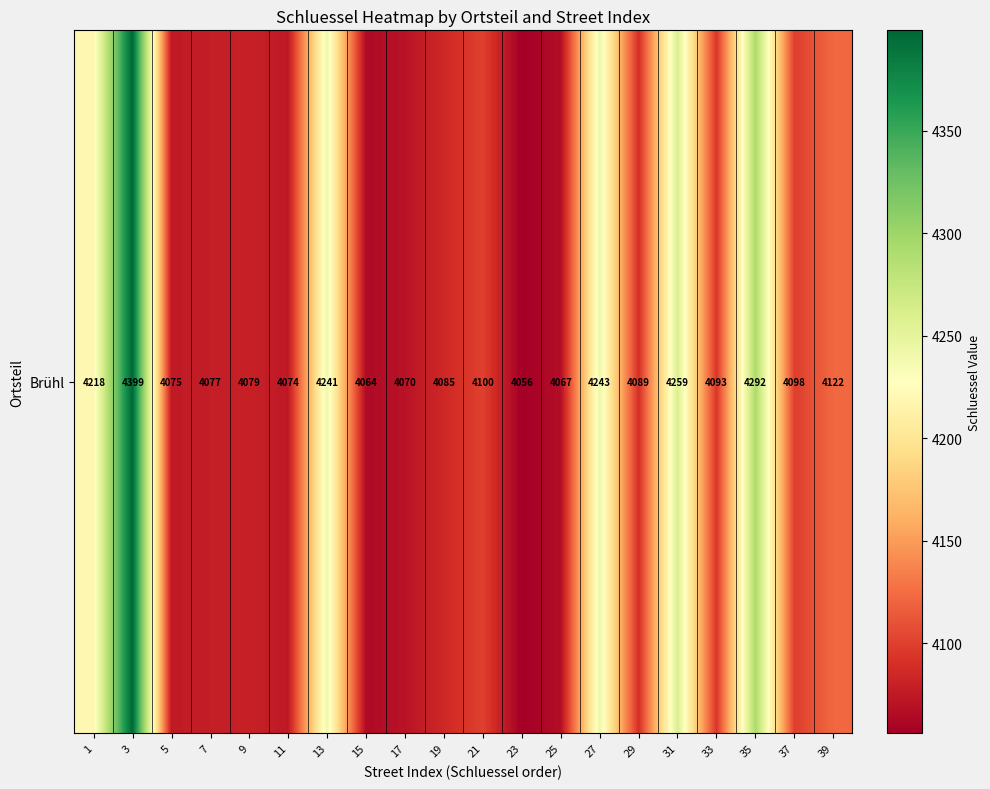

List the labels in order of value, smallest first.

23, 15, 25, 17, 11, 5, 7, 9, 19, 29, 33, 37, 21, 39, 1, 13, 27, 31, 35, 3